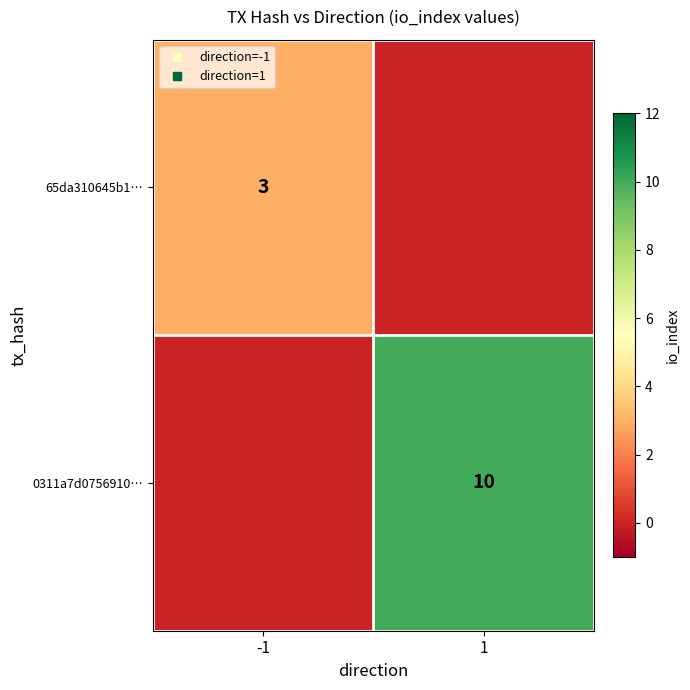

The value of 65da310645b1… at 1 is 0. True or false?

True